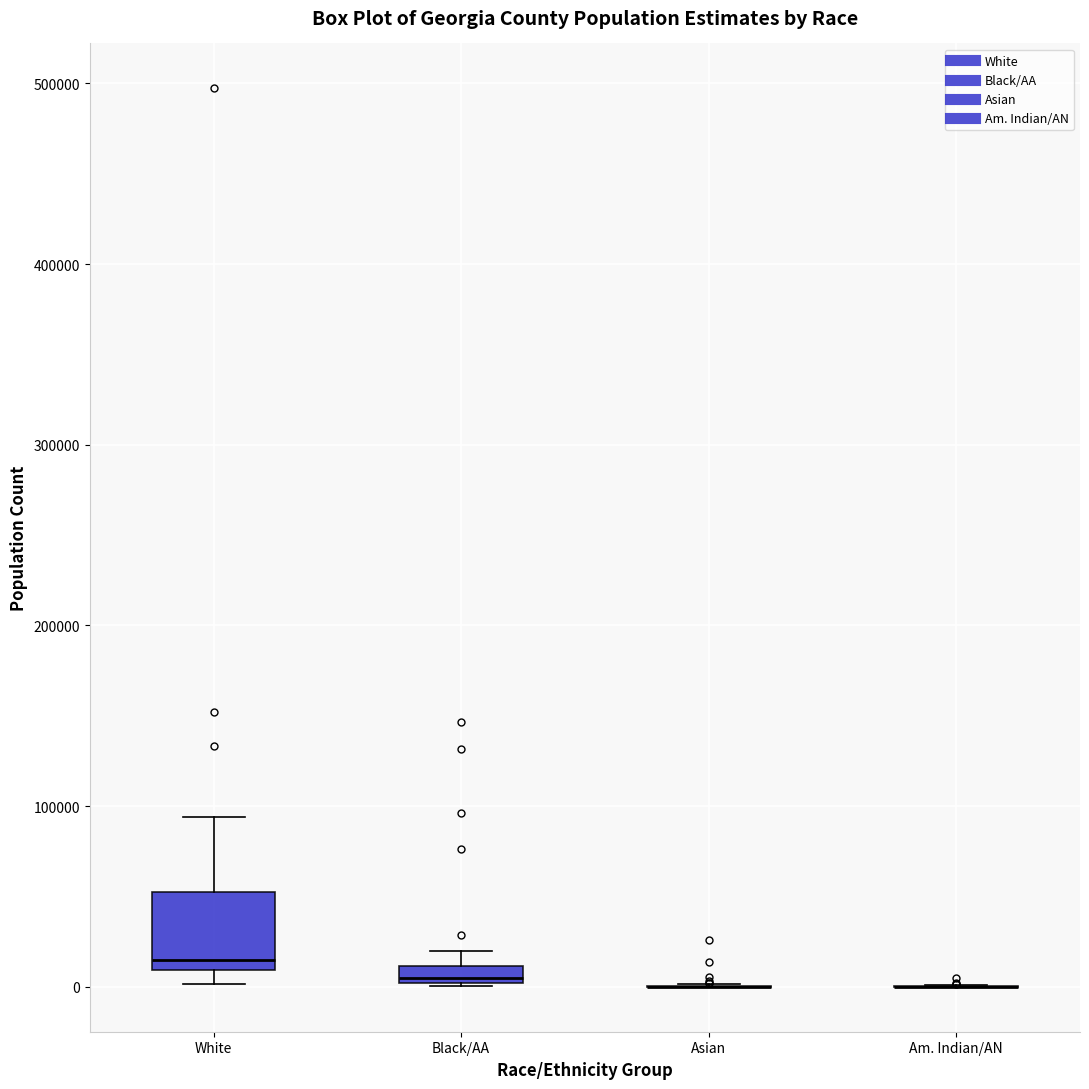

Which box is the tallest, from its lower edge to its upper edge?

White